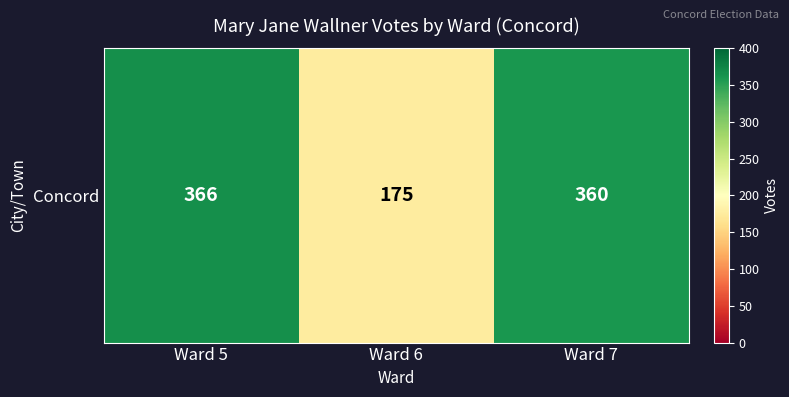

Where does the data first go above 360?

Ward 5